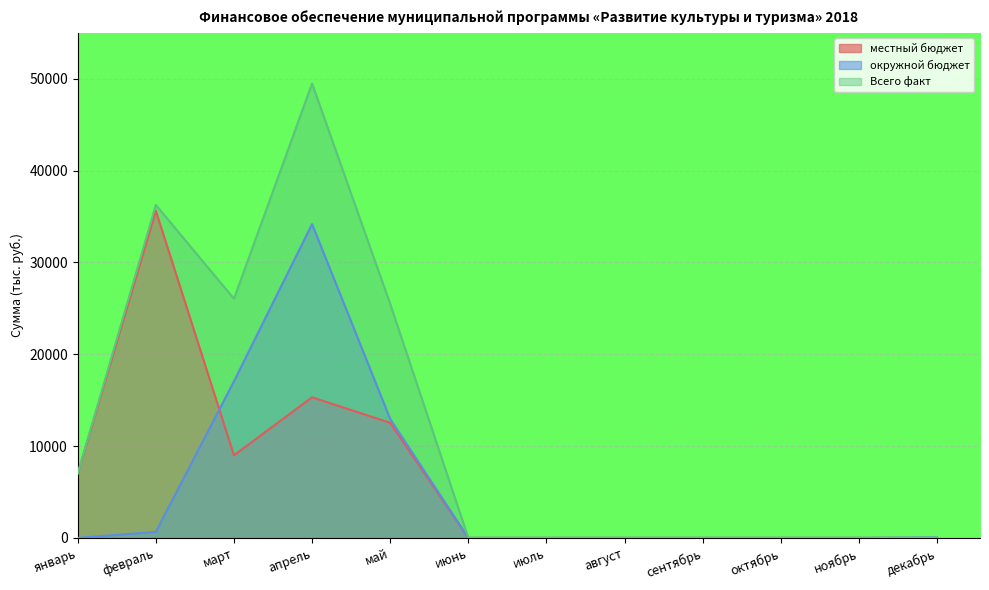

What is the difference between the maximum and minimum values in the окружной бюджет series?

34174.2